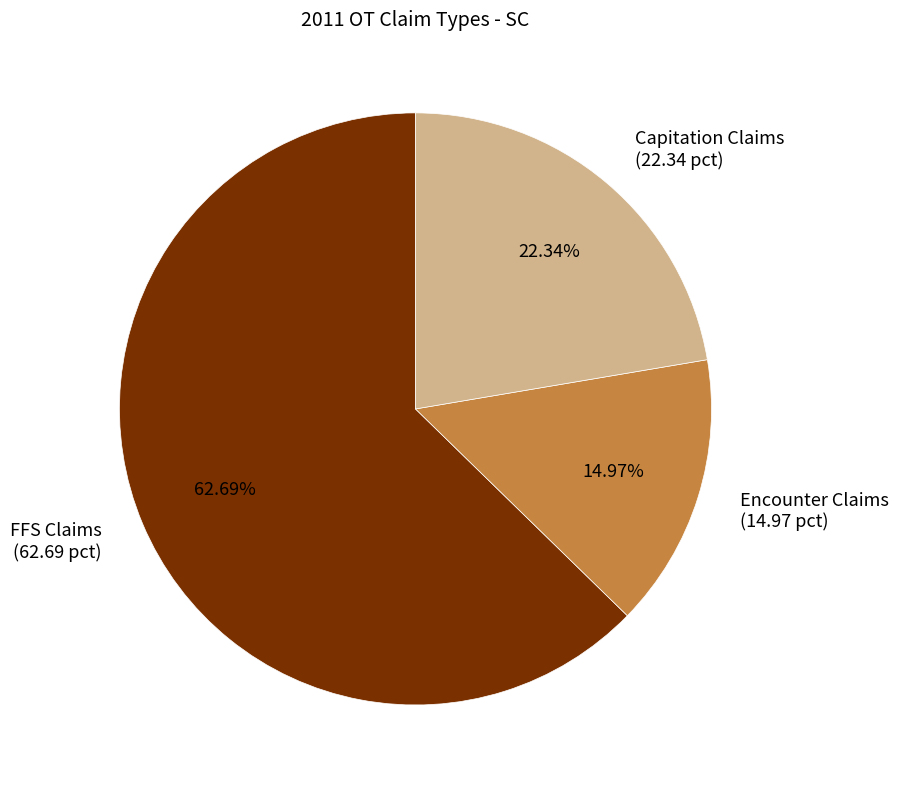

Combined, do FFS Claims (62.69 pct) and Capitation Claims (22.34 pct) account for over 50%?

Yes